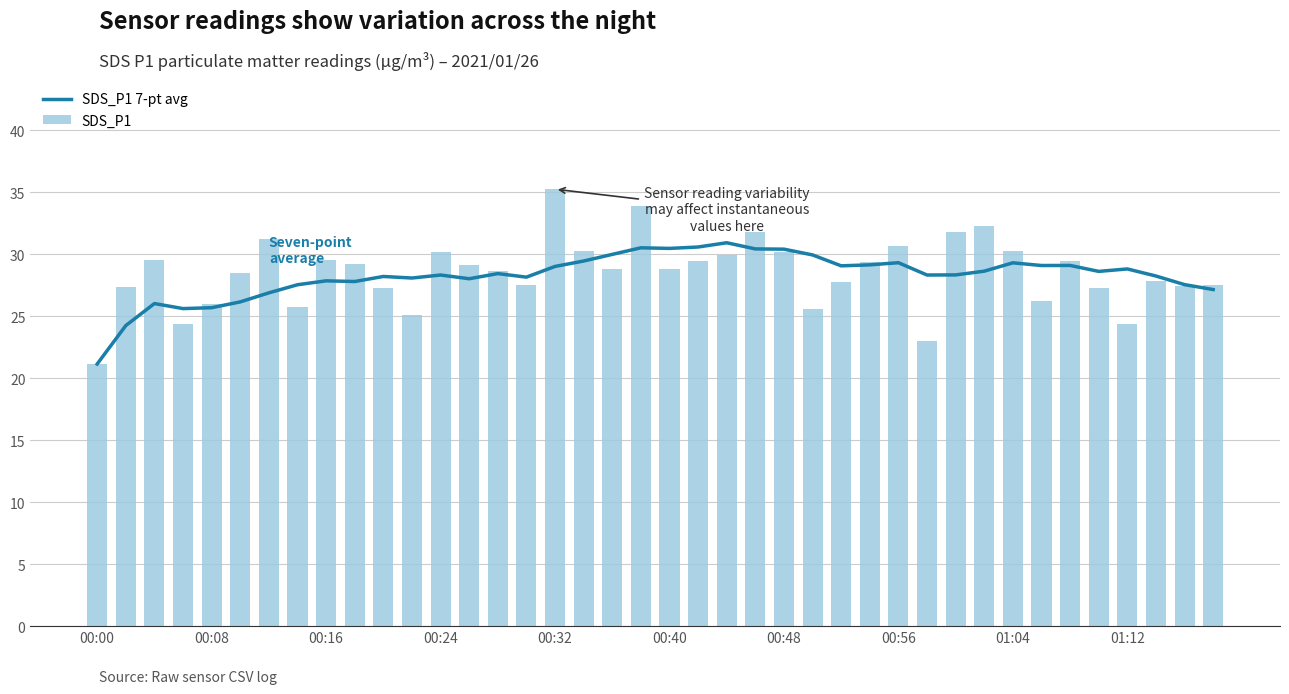

What is the sum of all SDS_P1 values?

1139.9